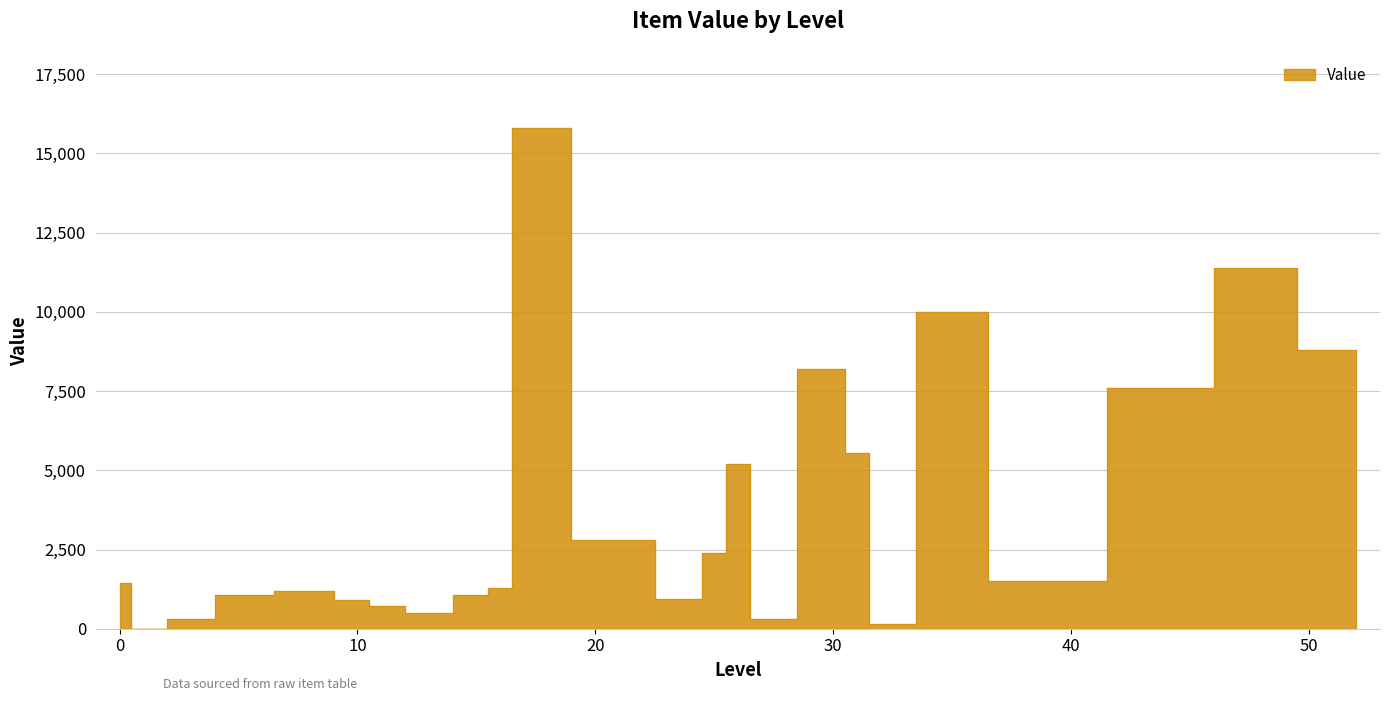

What is the sum of all values?

89088